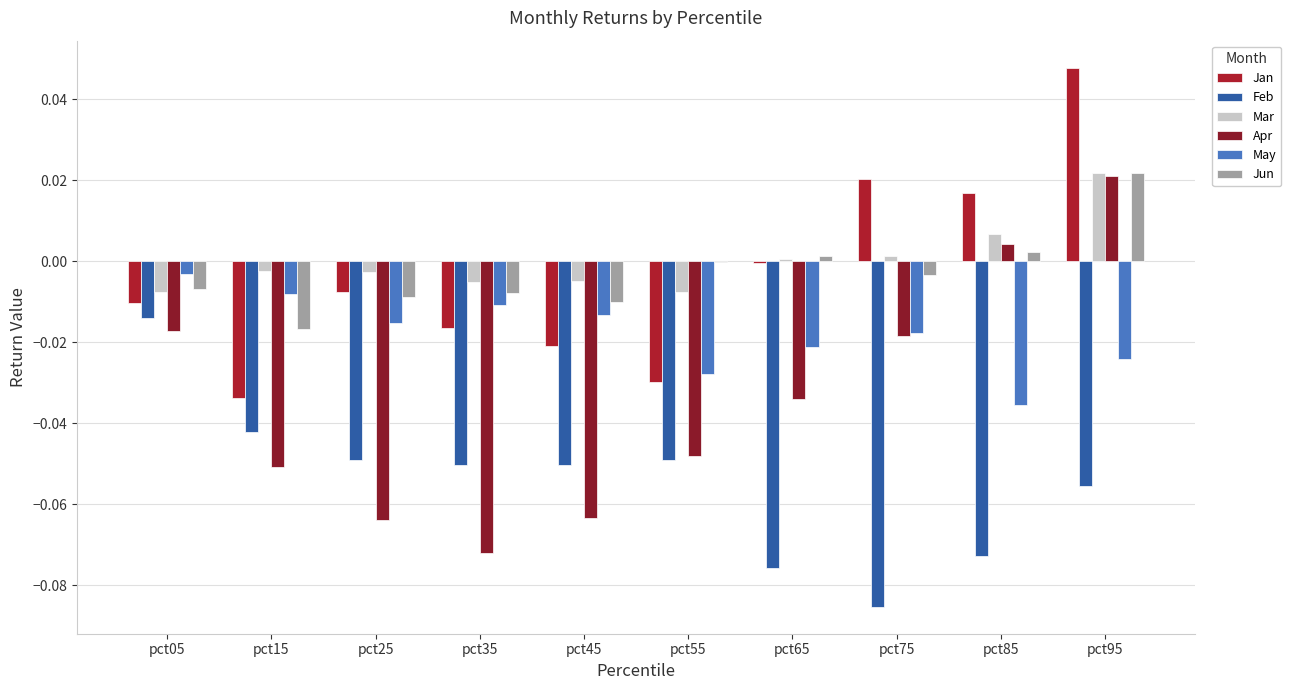

Is the value of Jun at pct95 greater than the value of May at pct35?

Yes